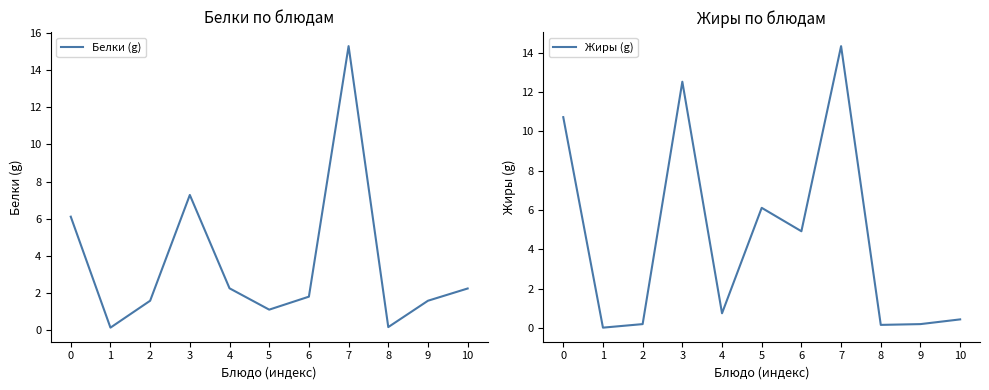

What is the value of the Белки (g) point at the 2nd from the left?

0.1